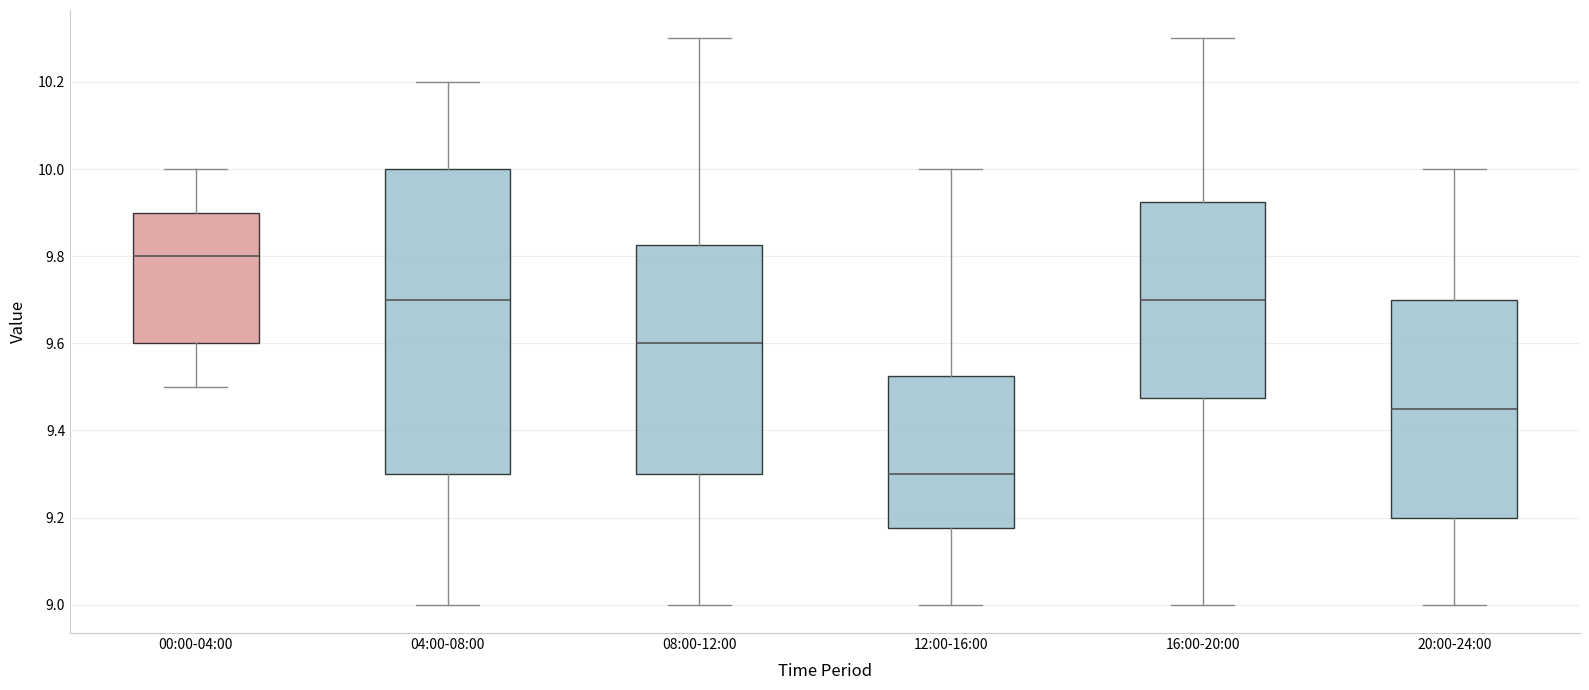

Reading left to right, transcribe this box plot: for each box, give where its median line is, the range the box spans, and where its two whiskers end, as read against the y-axis. The values are not printed on the chart, so give them approximately, as read against the axis.

00:00-04:00: median 9.80, box 9.60 to 9.90, whiskers 9.50 to 10.00
04:00-08:00: median 9.70, box 9.30 to 10.00, whiskers 9.00 to 10.20
08:00-12:00: median 9.60, box 9.30 to 9.82, whiskers 9.00 to 10.30
12:00-16:00: median 9.30, box 9.18 to 9.52, whiskers 9.00 to 10.00
16:00-20:00: median 9.70, box 9.48 to 9.92, whiskers 9.00 to 10.30
20:00-24:00: median 9.46, box 9.20 to 9.70, whiskers 9.00 to 10.00